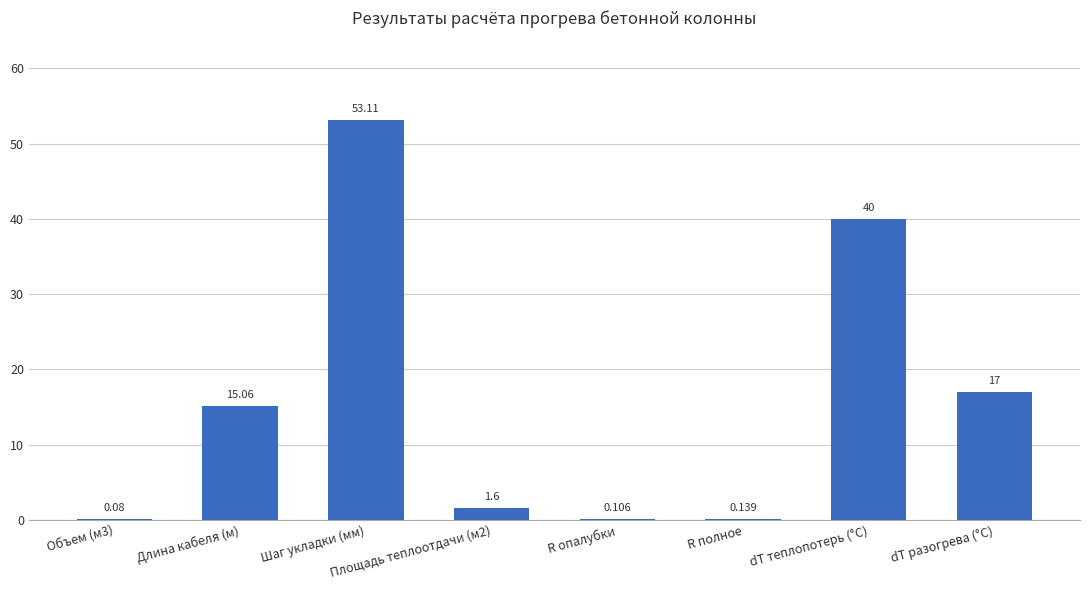

Read the value at dT разогрева (°С).

17.0